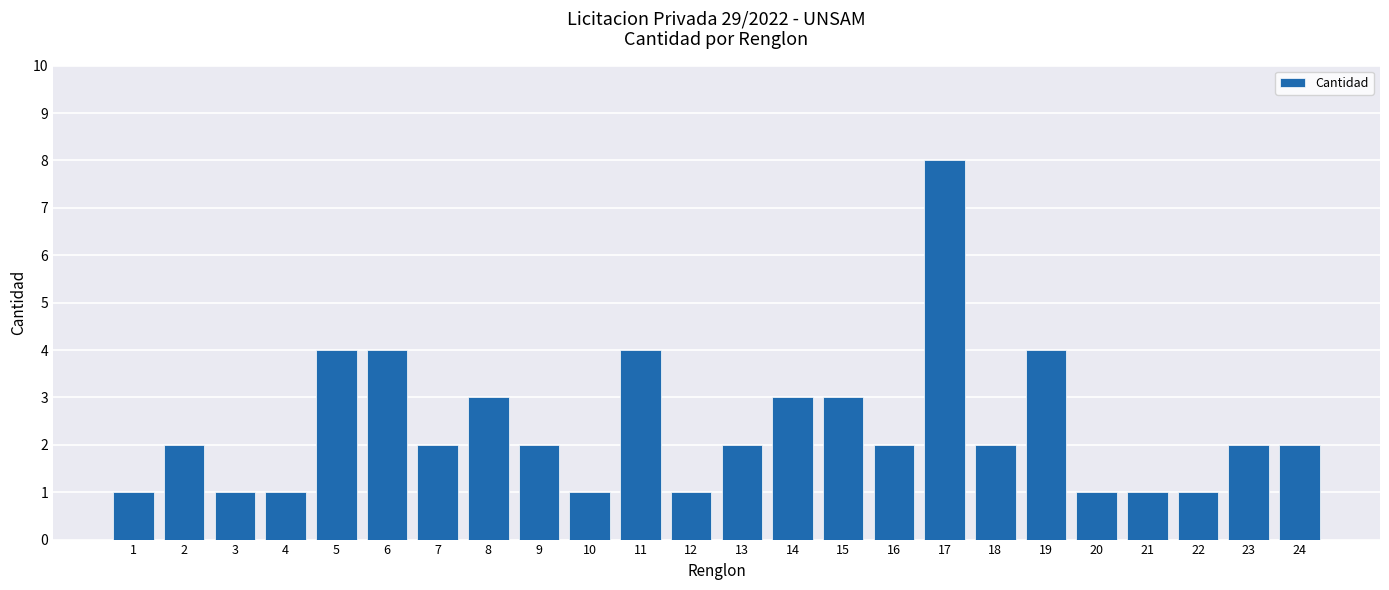

Is it true that the value at 17 is 11?

False